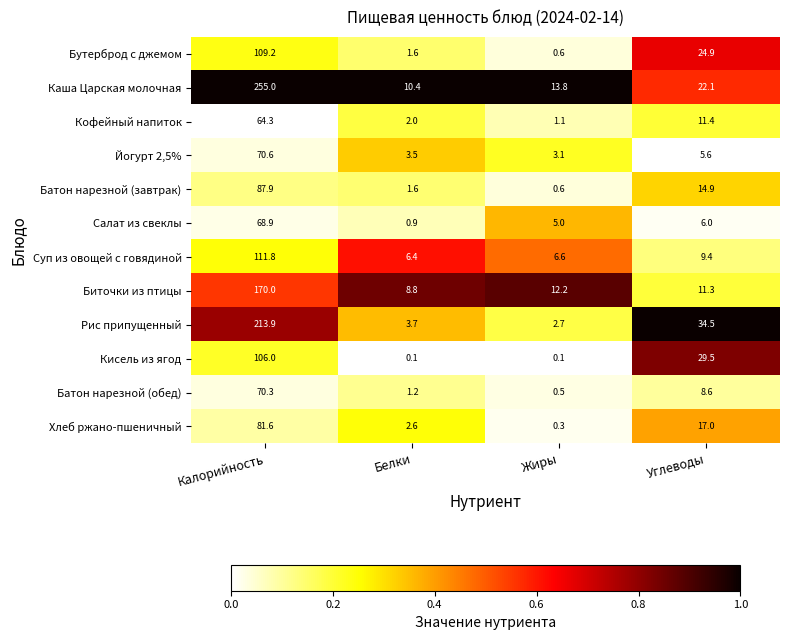

True or false: Батон нарезной (завтрак) has a value of 14.9 at Углеводы.

True